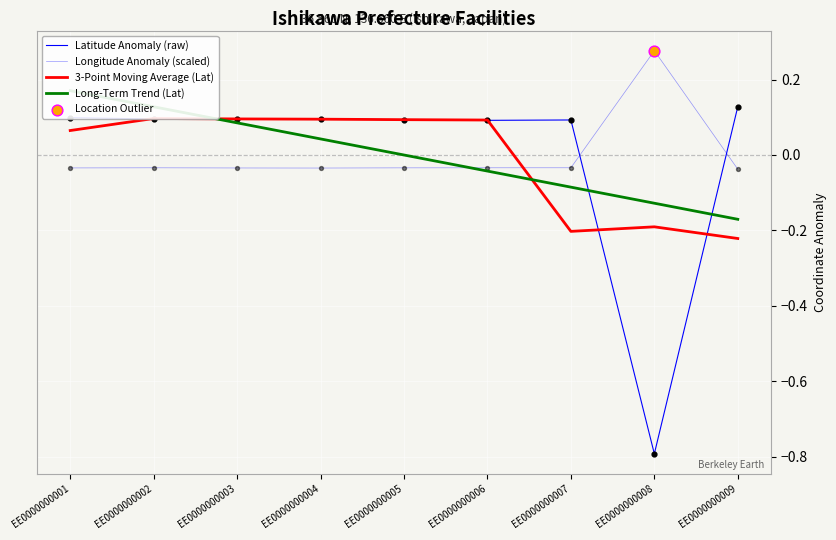

Which series has the largest total across all categories?

Latitude Anomaly (raw)